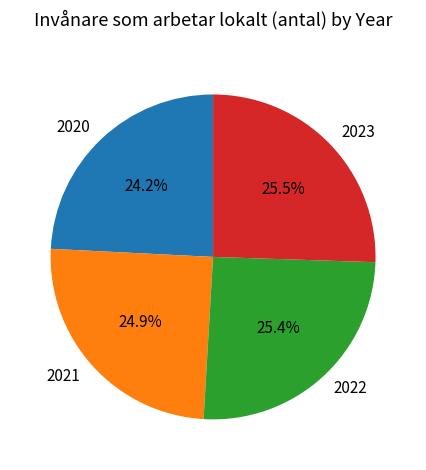

Is it true that 2021 is 25% of the pie?

True